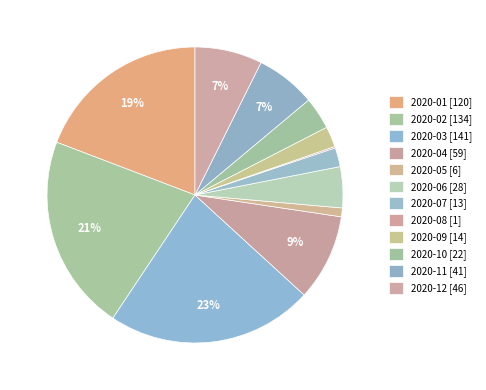

Is 2020-10 the majority of the pie?

No